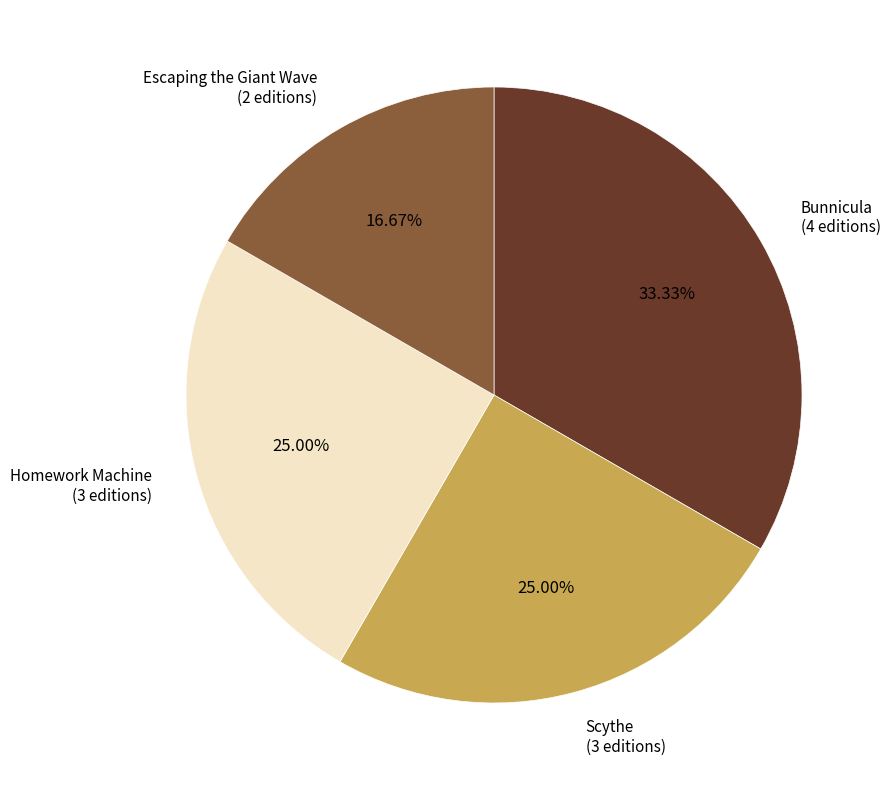

Is it true that Escaping the Giant Wave is 17% of the pie?

True